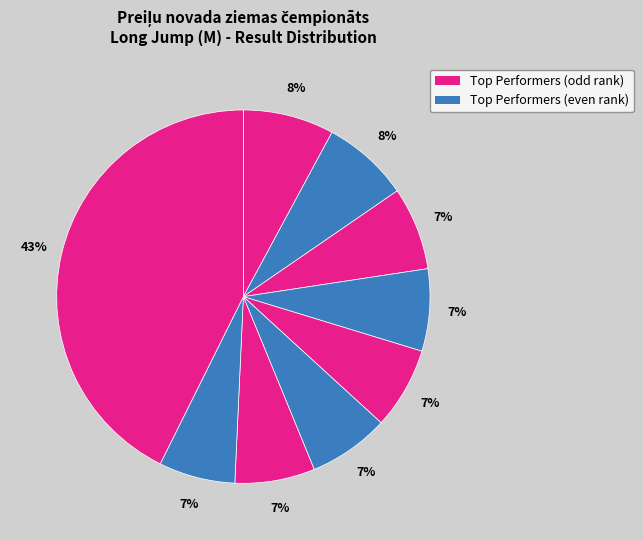

How many segments does this pie chart have?

9